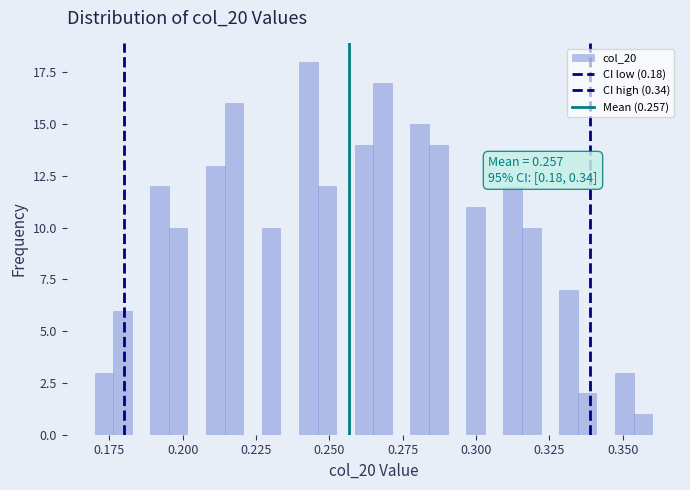

Read against the x-axis, roughly where is the centre of the tallest bar?

0.245